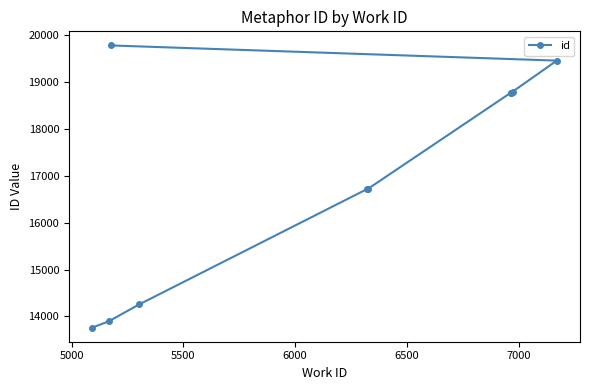

What is the change in value from 5000 to 7000?

+4875